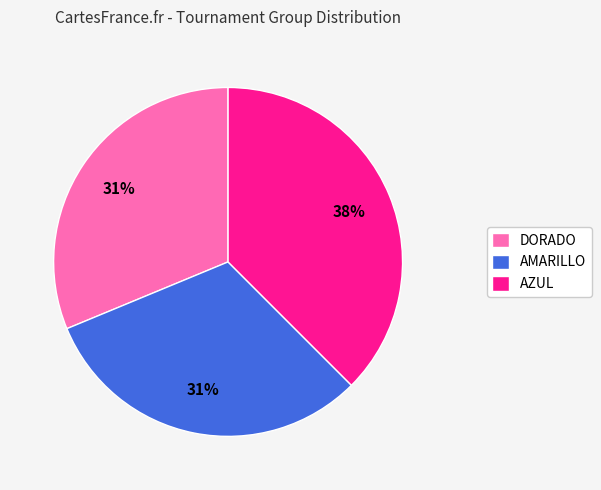

Approximately how many times larger is the value at DORADO compared to AZUL?

0.8